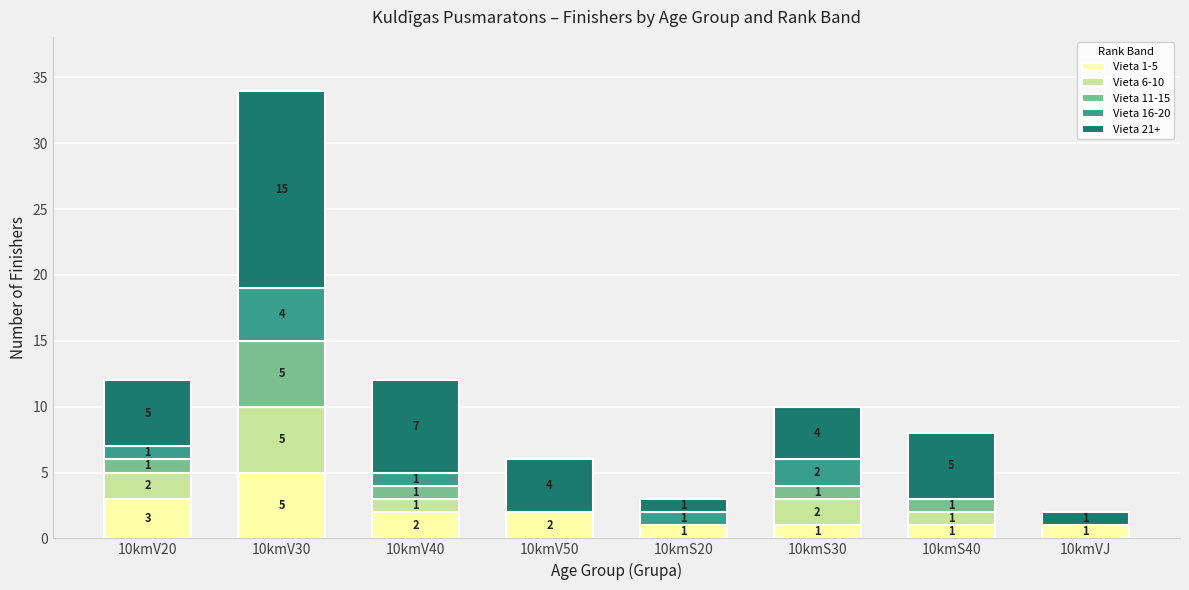

What is the average value of the Vieta 1-5 series?

2